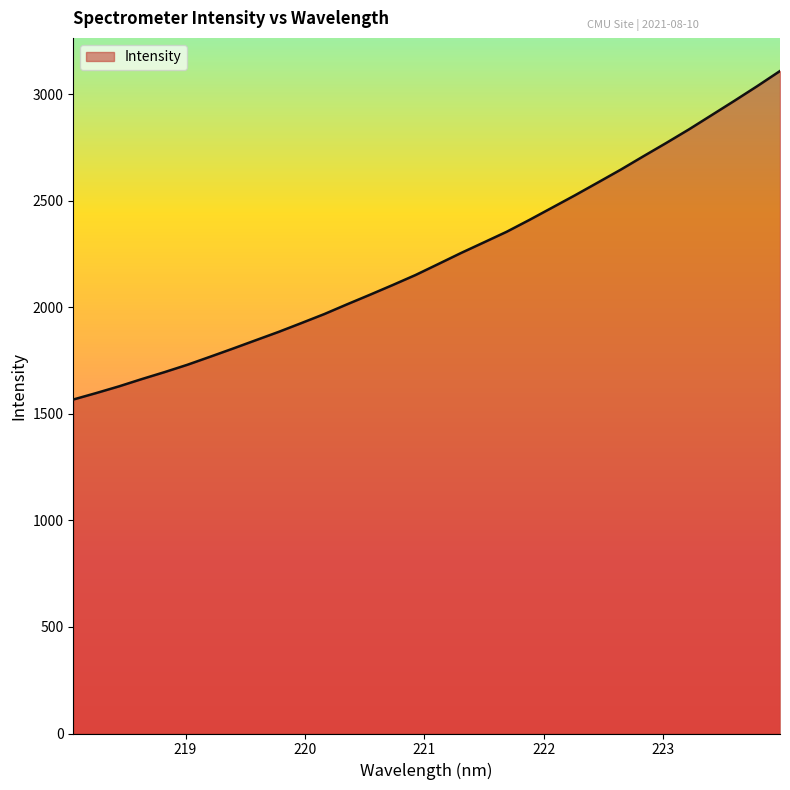

What is the difference between the maximum and minimum values?

1542.0